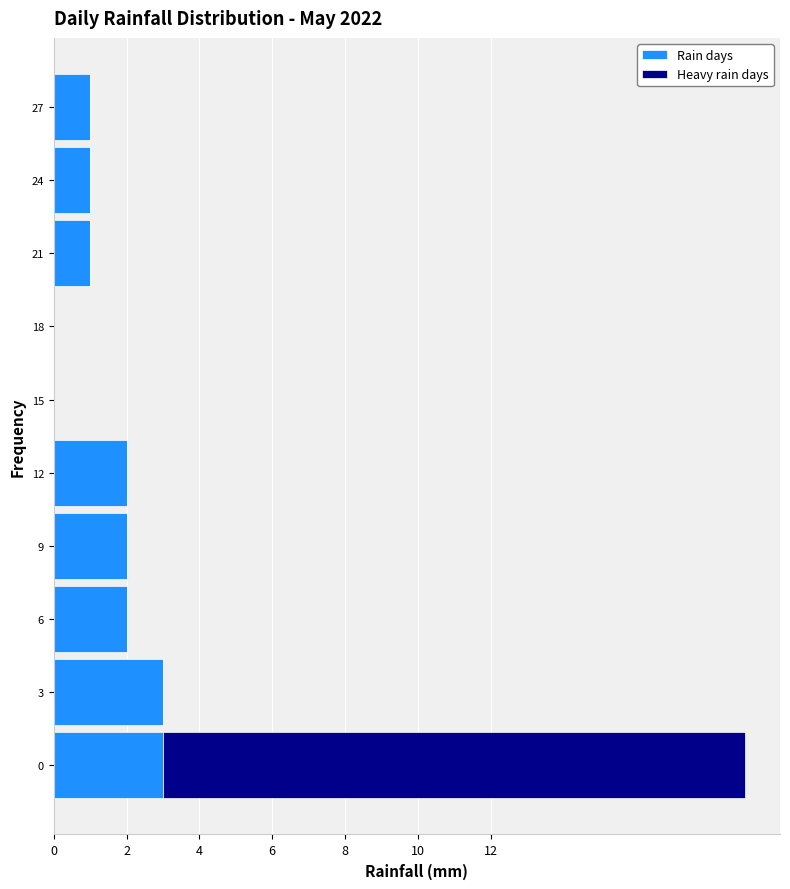

Is it true that Rain days equals -1 at 15?

False